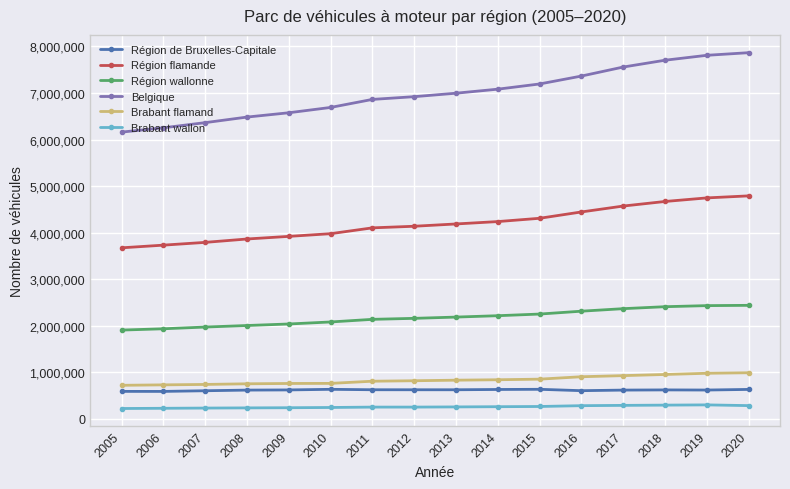

Does the chart have visible grid lines?

Yes